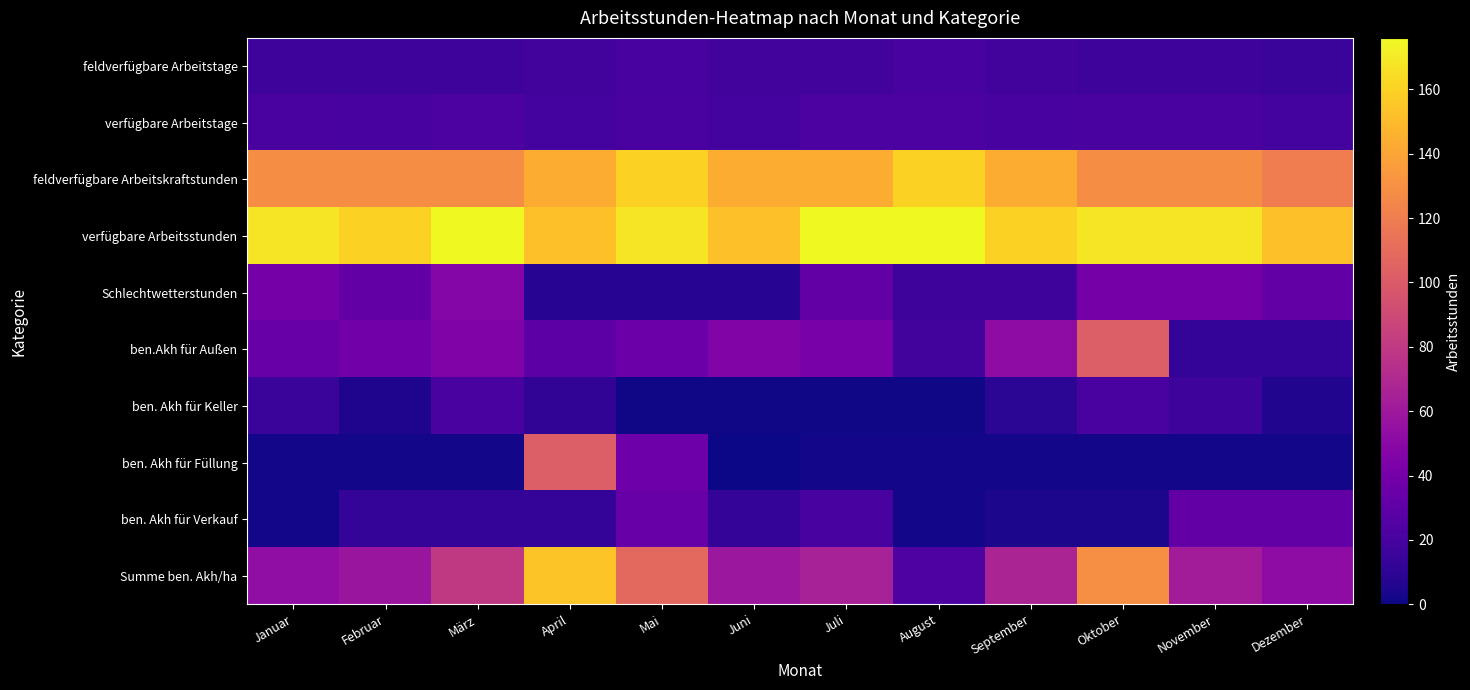

Reading left to right, what are all the values shown in this chart?

feldverfügbare Arbeitstage: Januar=16	Februar=16	März=16	April=18	Mai=20	Juni=18	Juli=18	August=20	September=18	Oktober=16	November=16	Dezember=15
verfügbare Arbeitstage: Januar=21	Februar=20	März=22	April=19	Mai=21	Juni=19	Juli=22	August=22	September=20	Oktober=21	November=21	Dezember=19
feldverfügbare Arbeitskraftstunden: Januar=128	Februar=128	März=128	April=144	Mai=160	Juni=144	Juli=144	August=160	September=144	Oktober=128	November=128	Dezember=120
verfügbare Arbeitsstunden: Januar=168	Februar=160	März=176	April=152	Mai=168	Juni=152	Juli=176	August=176	September=160	Oktober=168	November=168	Dezember=152
Schlechtwetterstunden: Januar=40	Februar=32	März=48	April=8	Mai=8	Juni=8	Juli=32	August=16	September=16	Oktober=40	November=40	Dezember=32
ben.Akh für Außen: Januar=34	Februar=39	März=45	April=29	Mai=36	Juni=46	Juli=42	August=18	September=52	Oktober=102	November=12	Dezember=12
ben. Akh für Keller: Januar=15	Februar=5	März=21	April=11	Mai=1	Juni=1	Juli=1	August=1	September=9	Oktober=21	November=16	Dezember=6
ben. Akh für Füllung: Januar=2	Februar=2	März=2	April=102	Mai=37	Juni=0	Juli=2	August=2	September=2	Oktober=2	November=2	Dezember=2
ben. Akh für Verkauf: Januar=2	Februar=12	März=12	April=12	Mai=34	Juni=12	Juli=20	August=2	September=4	Oktober=4	November=32	Dezember=32
Summe ben. Akh/ha: Januar=53	Februar=58	März=80	April=154	Mai=108	Juni=59	Juli=65	August=23	September=67	Oktober=129	November=62	Dezember=52